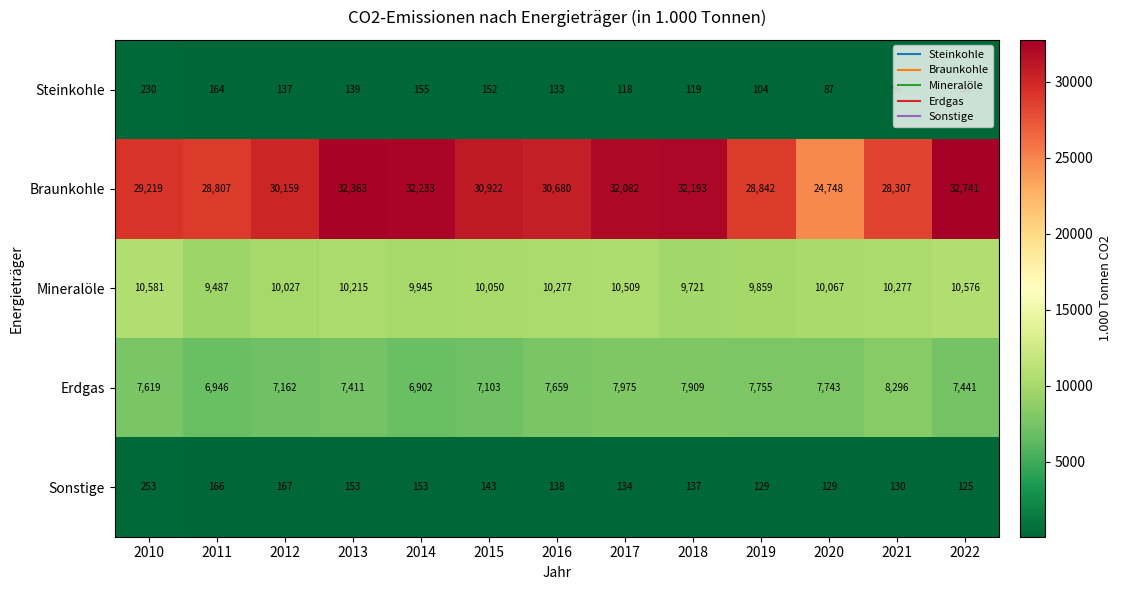

Where is Sonstige nearest to the value 189?

2012